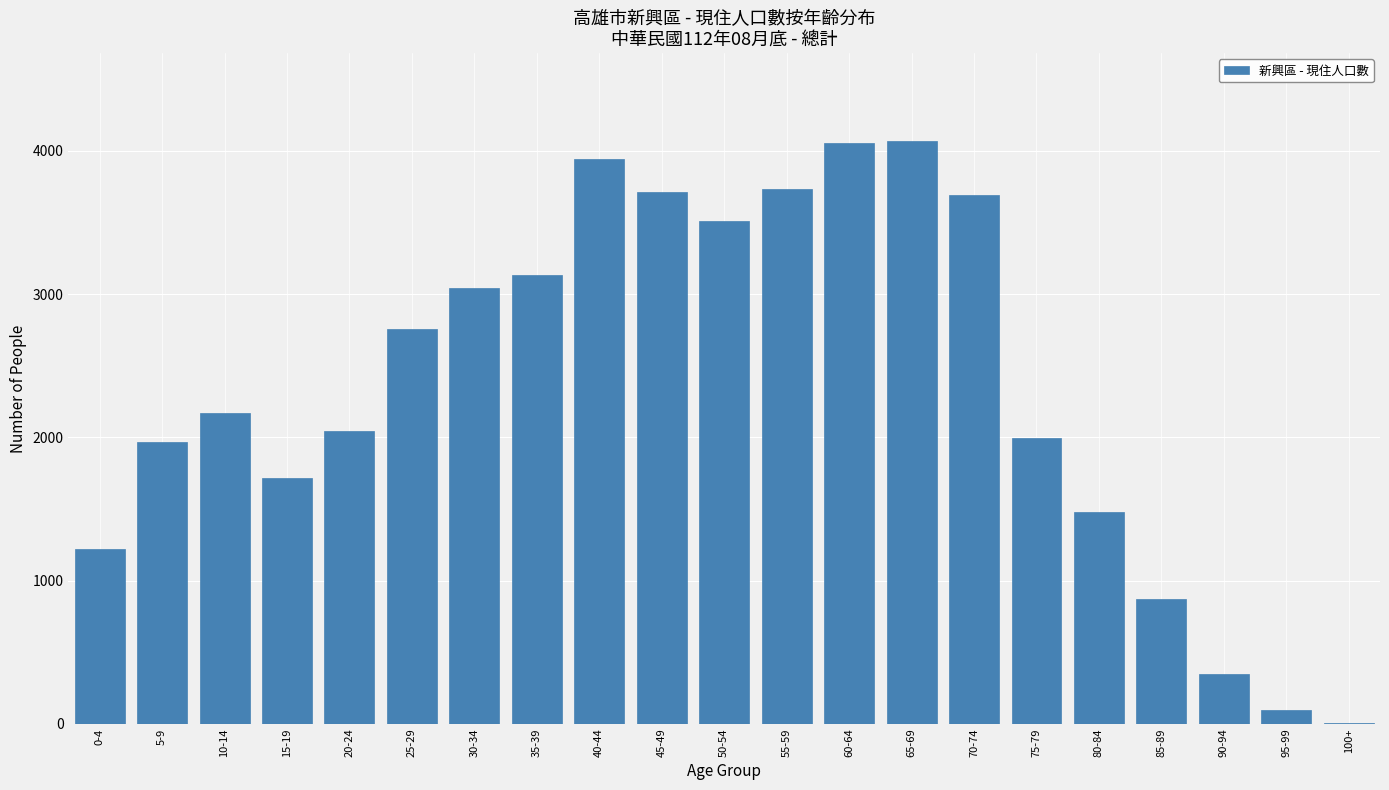

The value at 75-79 is 3061. True or false?

False